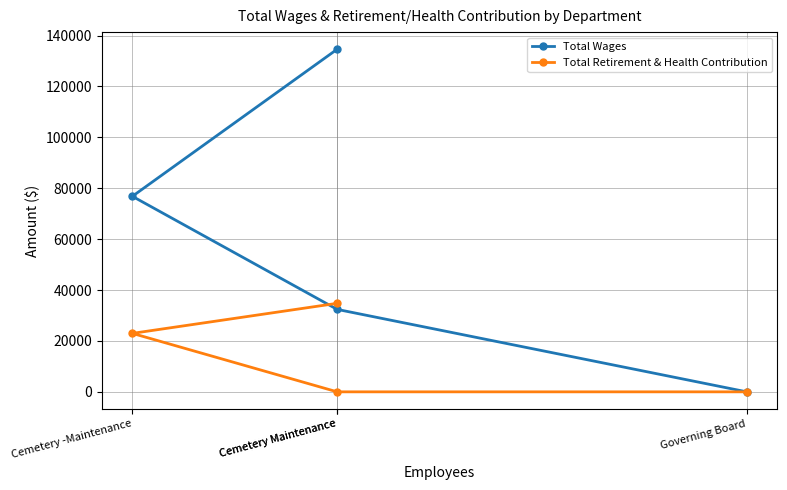

How many positive values does the Total Wages series have?

3